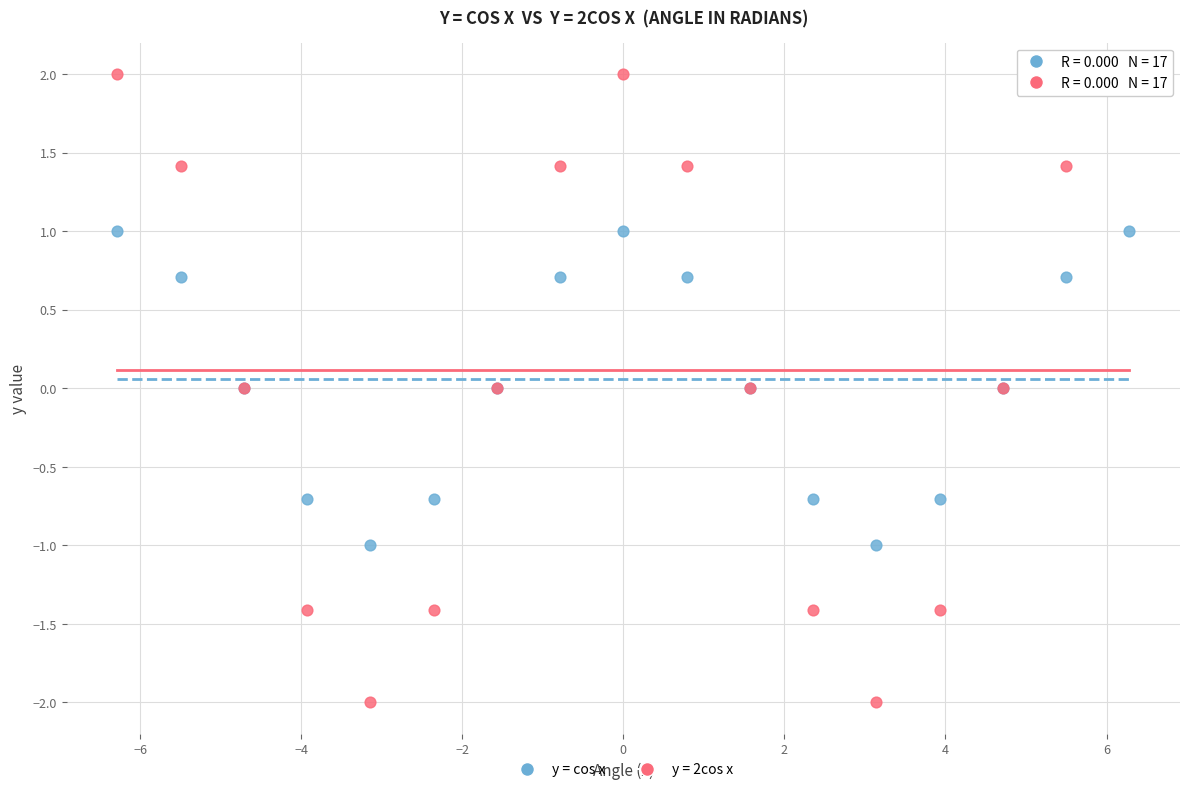

Which series contains the lowest Y value?

y = 2cos x